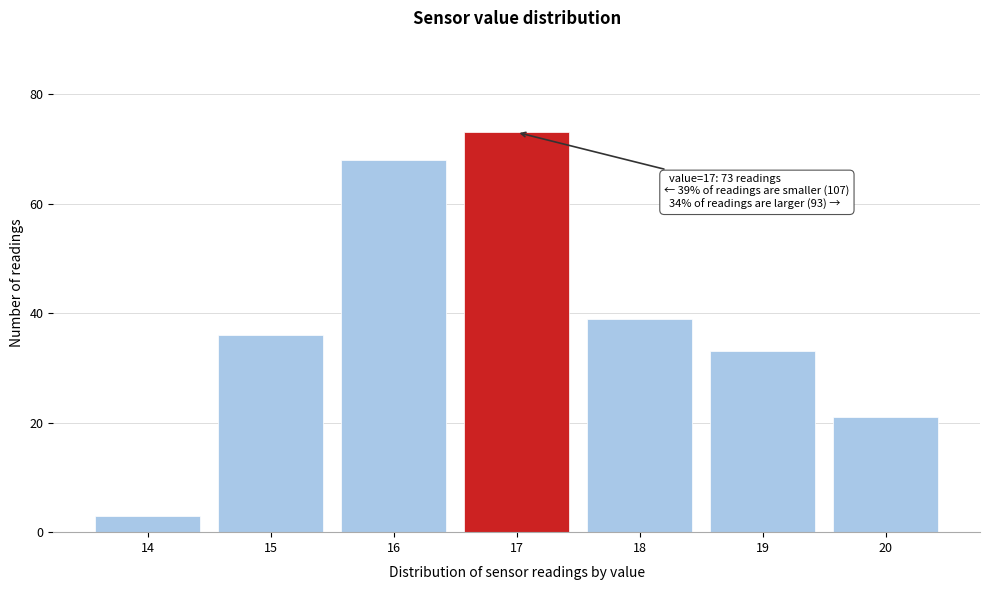

Over which range of the x-axis is the bar tallest?

16.5 to 17.5